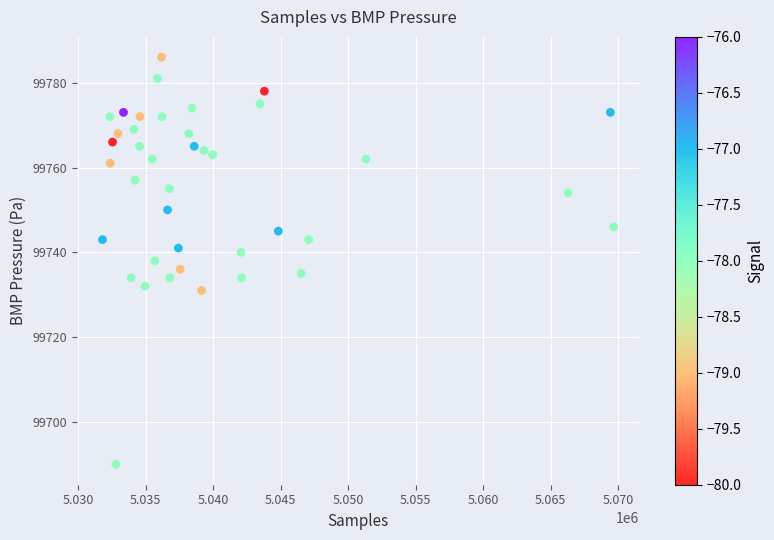

What is the range of Y values (max minus min)?

96